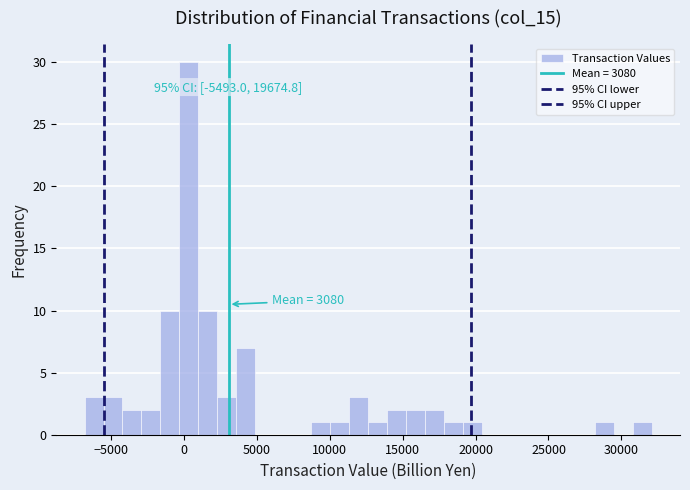

Around what value on the x-axis is the tallest bar? Give the approximate position of its centre, as read against the axis.

500